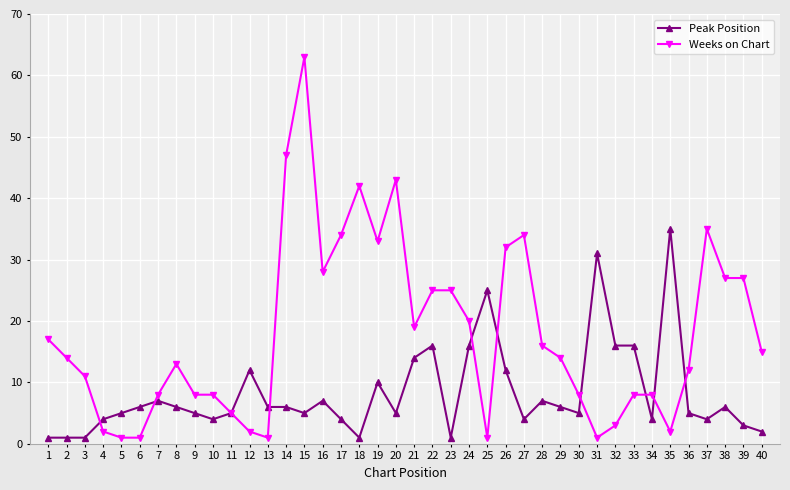

Where do Weeks on Chart and Peak Position first cross each other?

3 and 4